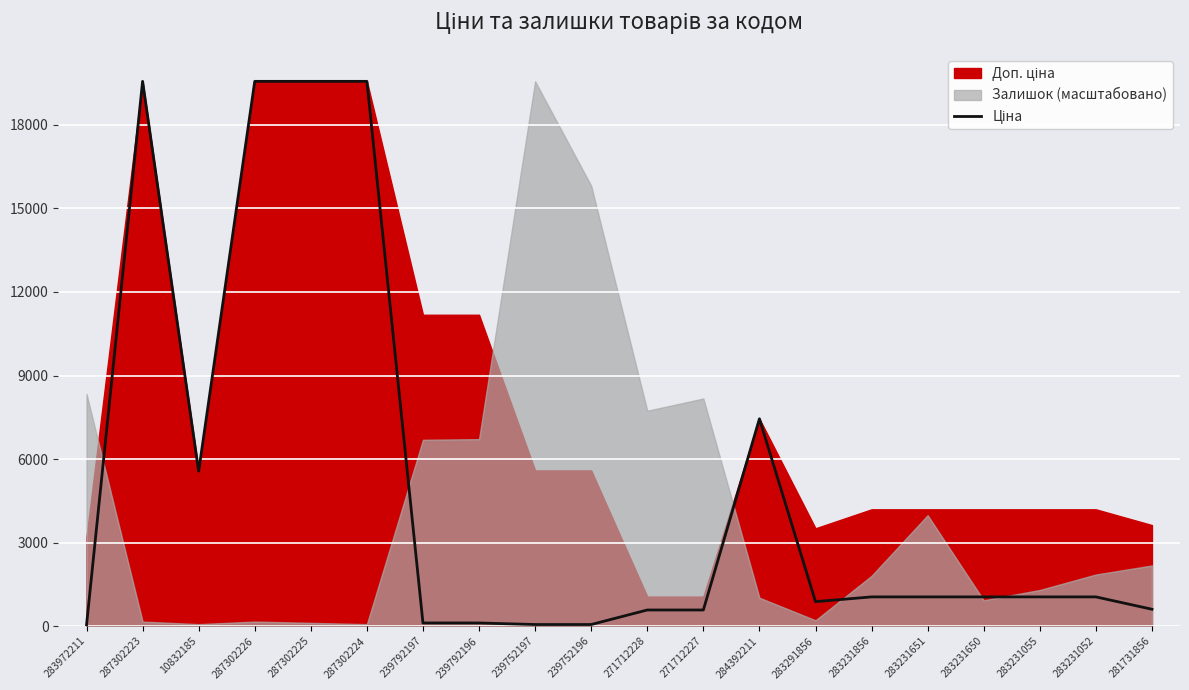

True or false: the data has more than 2 interior local peaks.

False